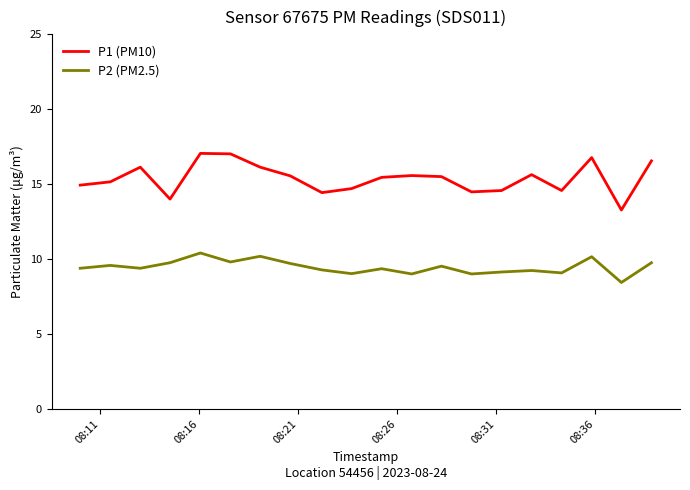

Which series has the widest spread of values?

P1 (PM10)